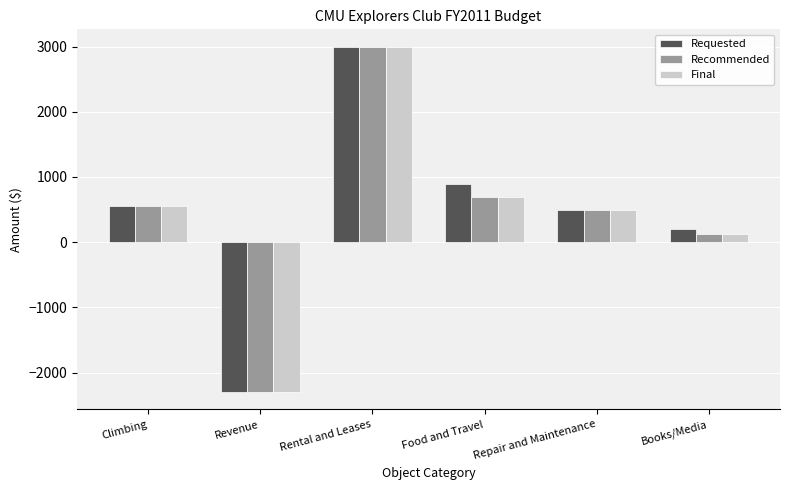

What is the lowest value of the Final series?

-2300